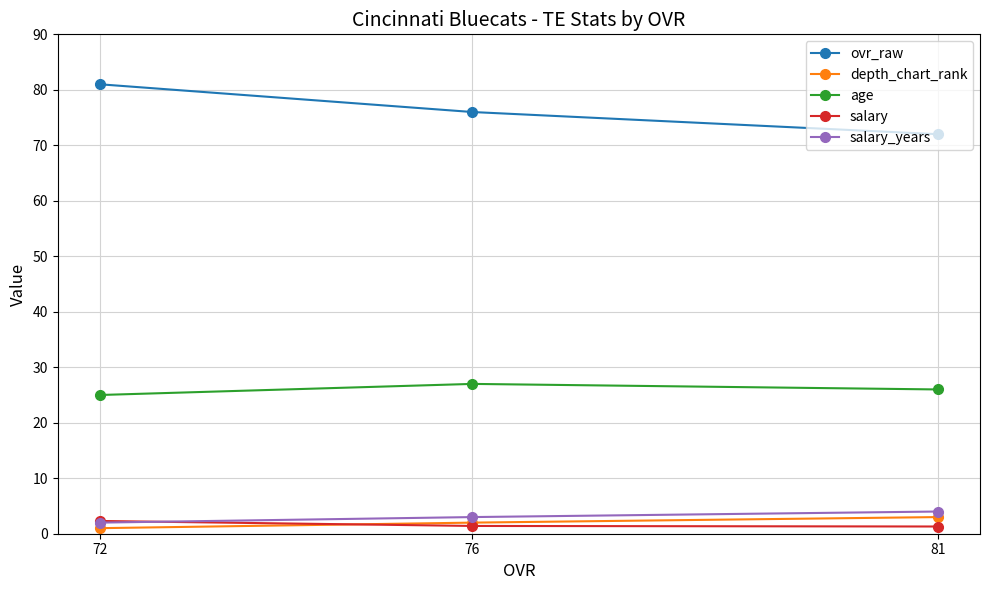

What is the value of the age point at the 3rd from the left?

26.0